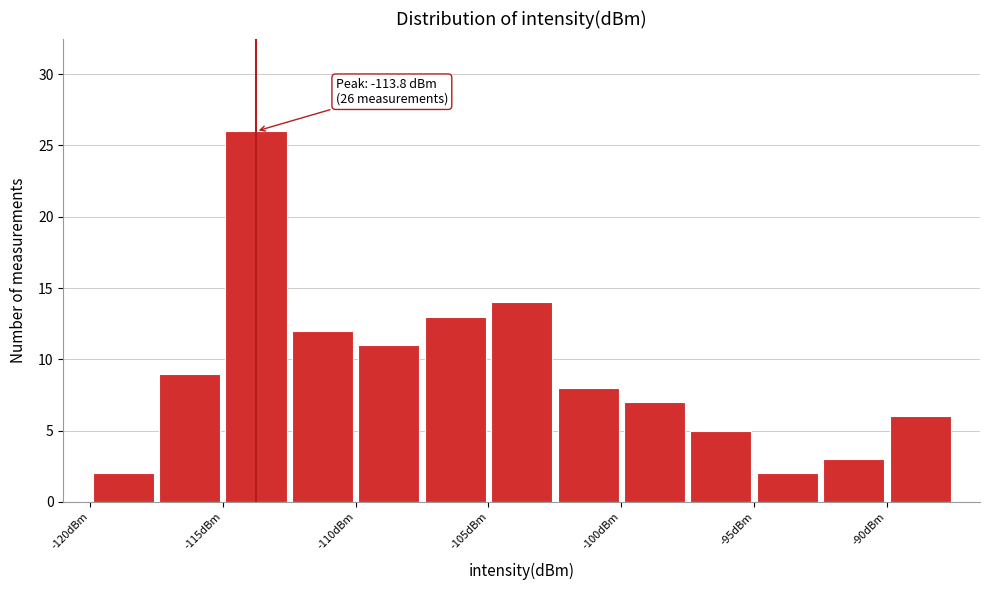

Over which range of the x-axis is the bar tallest?

-115.0 to -112.5